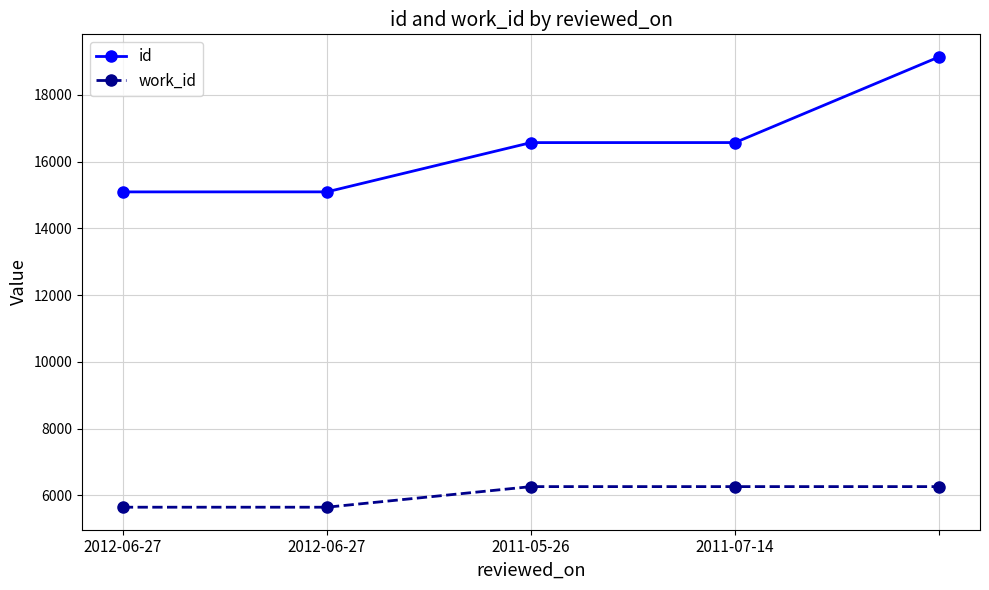

Rank the series by their maximum value, from lowest to highest.

work_id, id